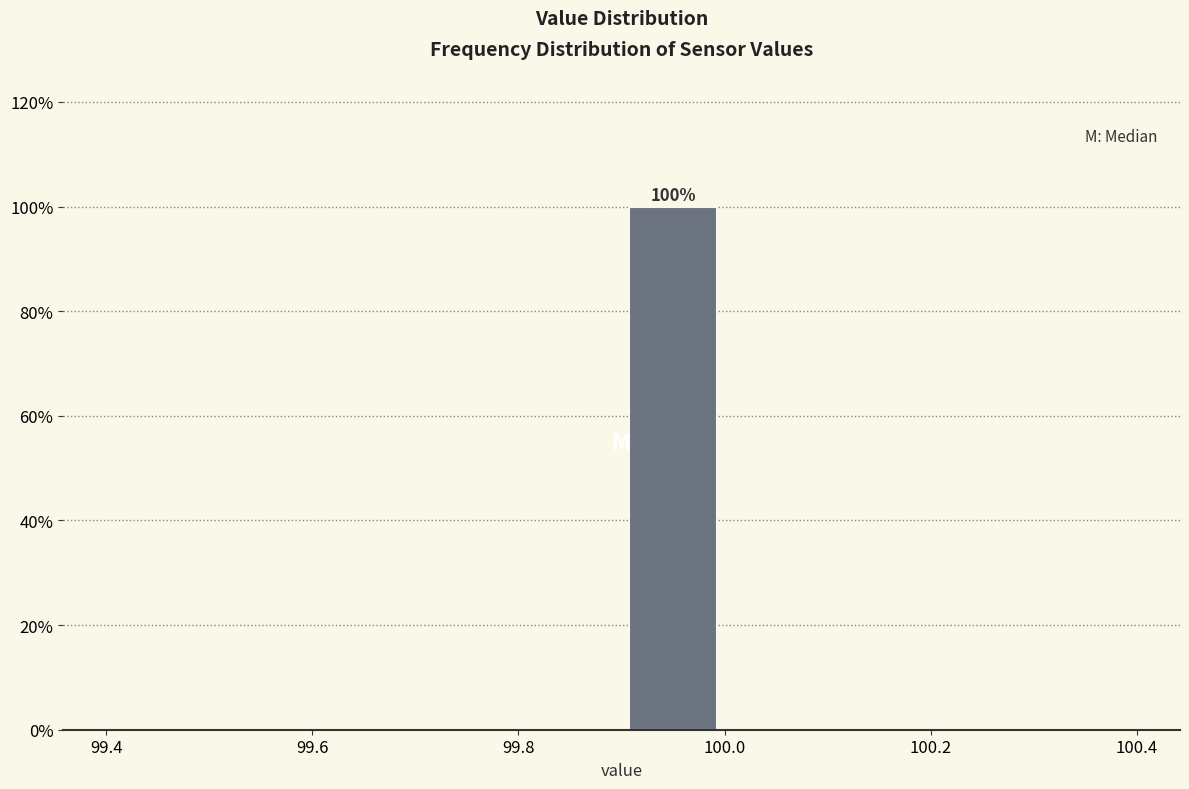

Over which range of the x-axis is the bar tallest?

99.9 to 100.0